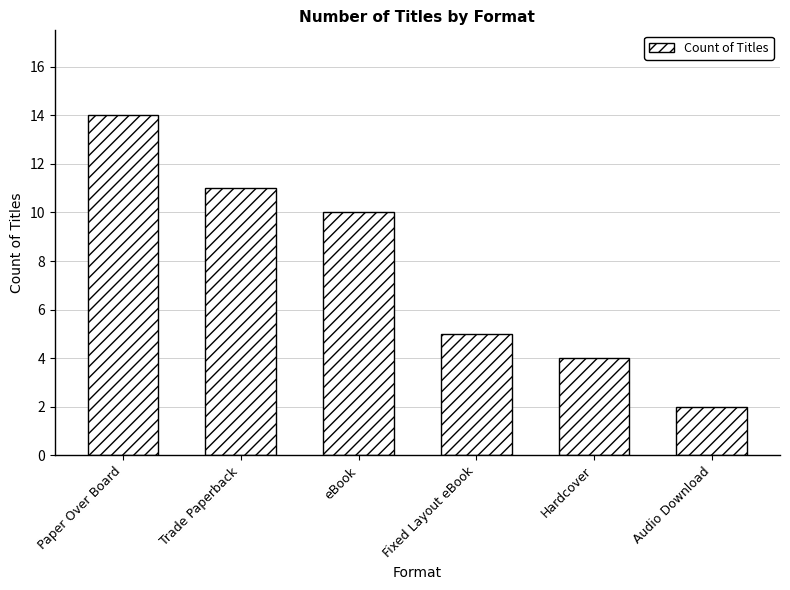

What is the change in value from eBook to Audio Download?

-8